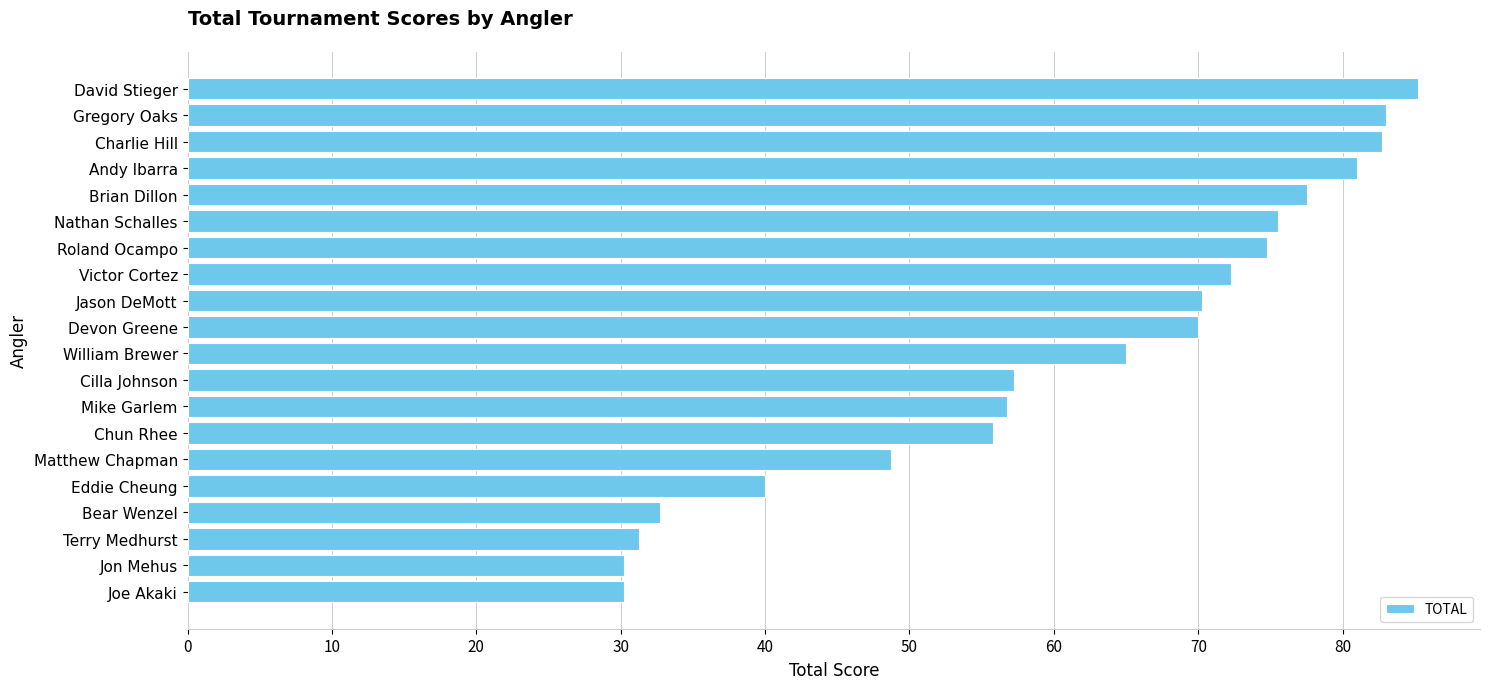

How many bars are there in total?

20